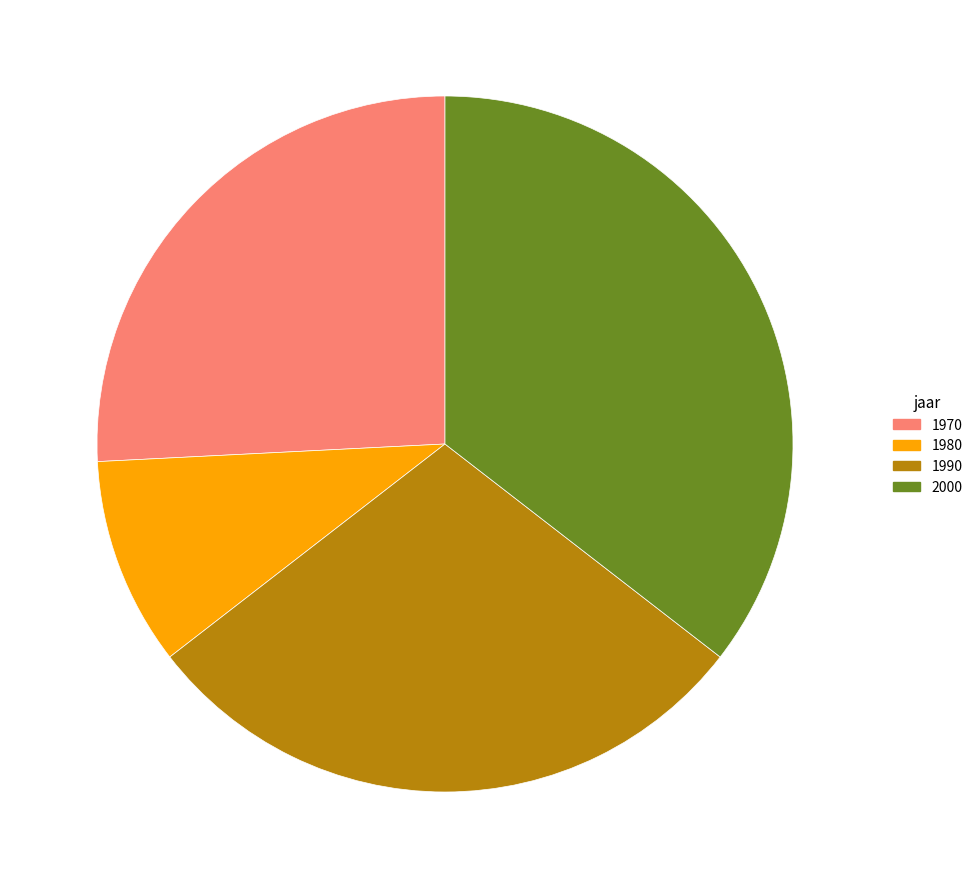

Is there a majority slice in this chart?

No